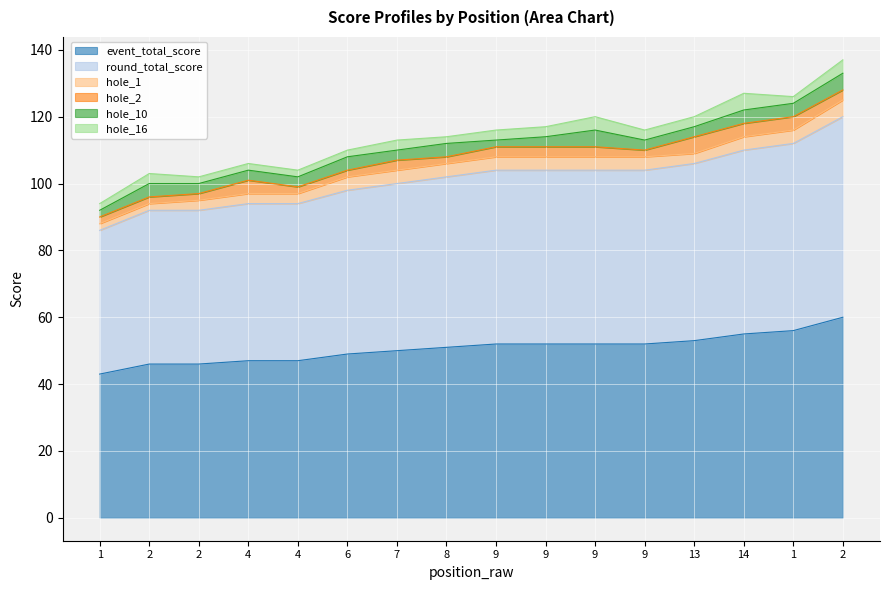

Reading right to left, what are all the values shown in this chart?

event_total_score: 60	56	55	53	52	52	52	52	51	50	49	47	47	46	46	43
round_total_score: 60	56	55	53	52	52	52	52	51	50	49	47	47	46	46	43
hole_1: 5	4	4	3	4	4	4	4	4	4	4	3	3	3	2	2
hole_2: 3	4	4	5	2	3	3	3	2	3	2	2	4	2	2	2
hole_10: 5	4	4	3	3	5	3	2	4	3	4	3	3	3	4	2
hole_16: 4	2	5	3	3	4	3	3	2	3	2	2	2	2	3	2